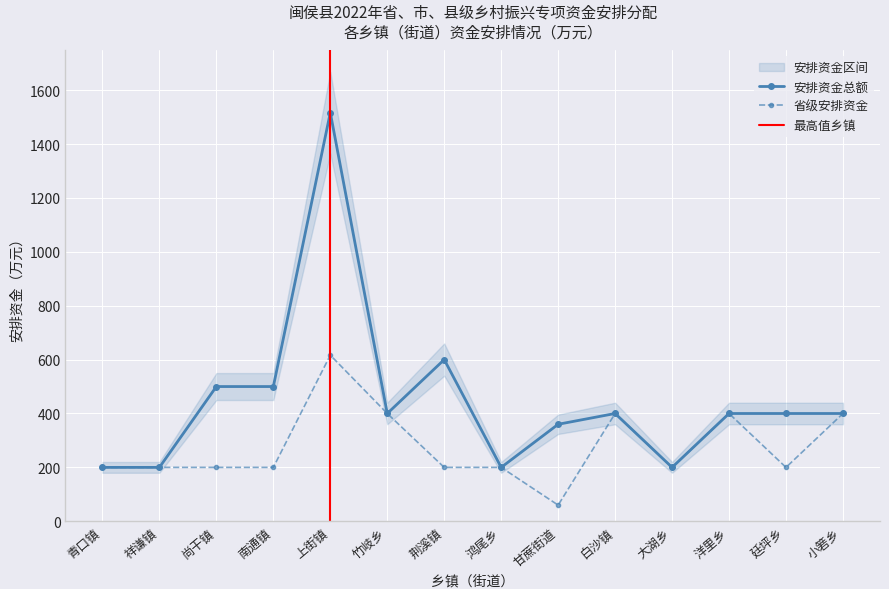

List the series in order of their peak value, lowest first.

省级安排资金, 安排资金总额